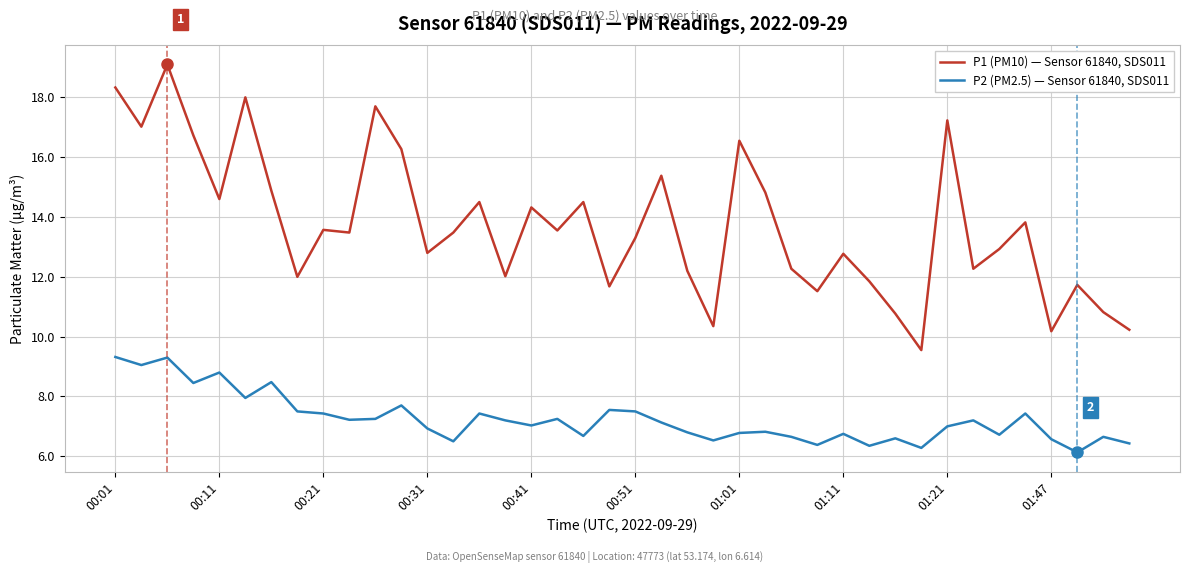

What is the greatest value displayed?

19.1